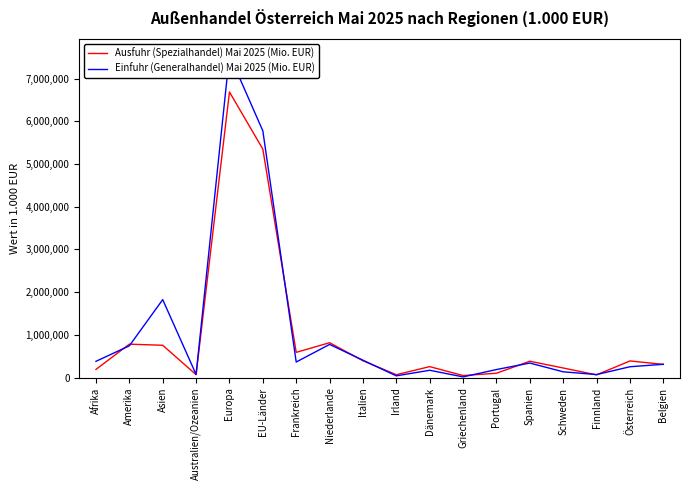

How many intersections are there between Ausfuhr (Spezialhandel) Mai 2025 (Mio. EUR) and Einfuhr (Generalhandel) Mai 2025 (Mio. EUR)?

10